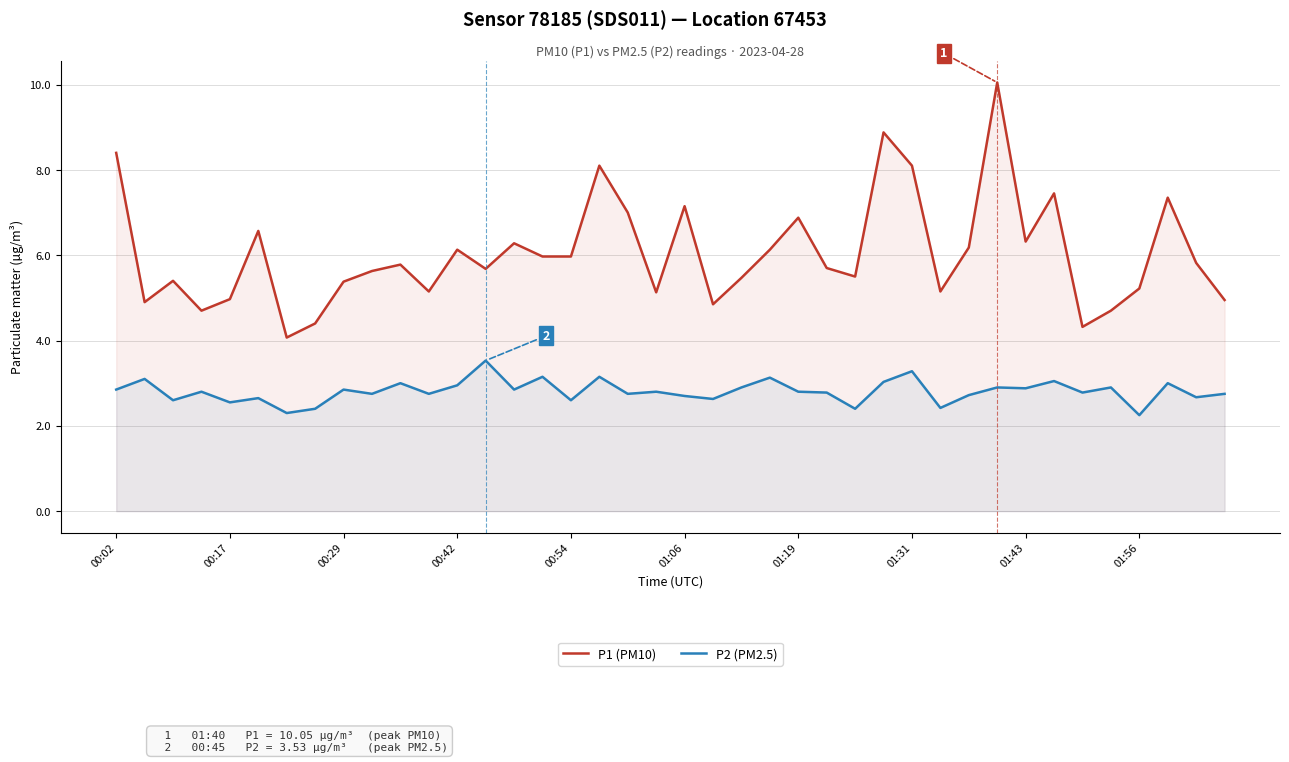

Which series has the largest total across all categories?

P1 (PM10)